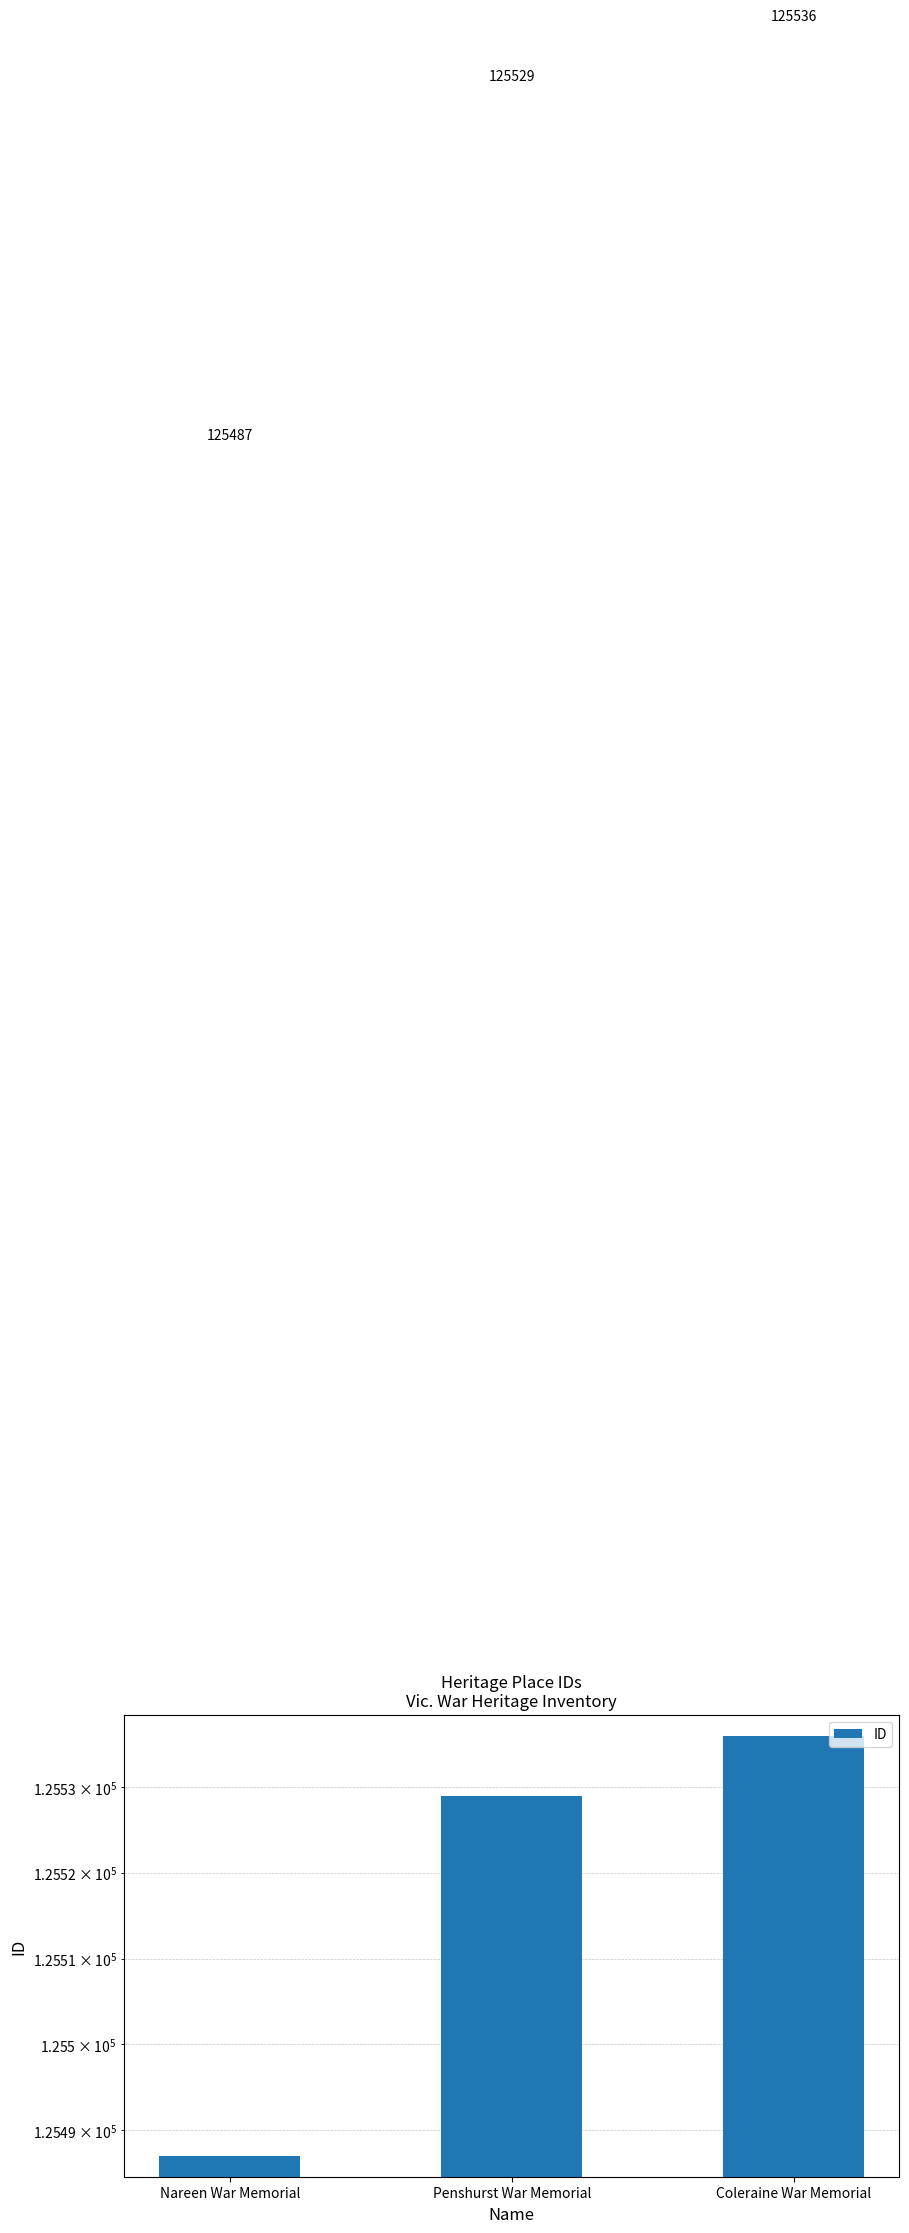

Where does the data first go above 125529?

Coleraine War Memorial